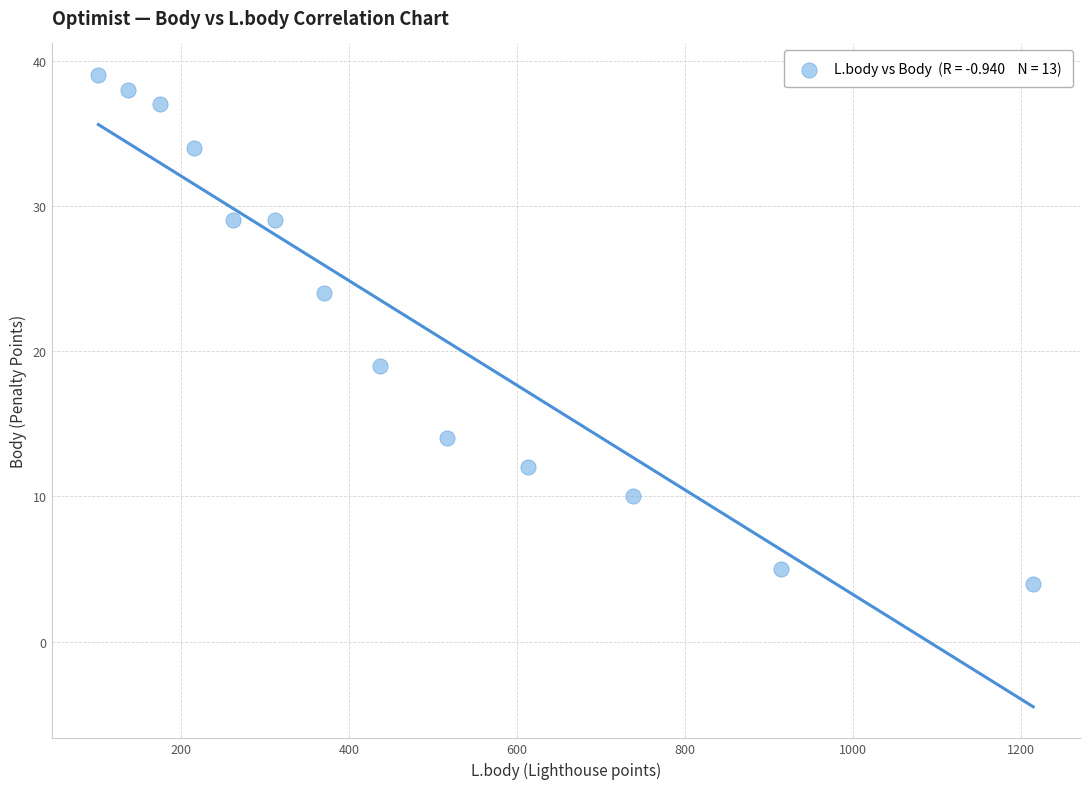

What Y value in the scatter plot is closest to 21?

19